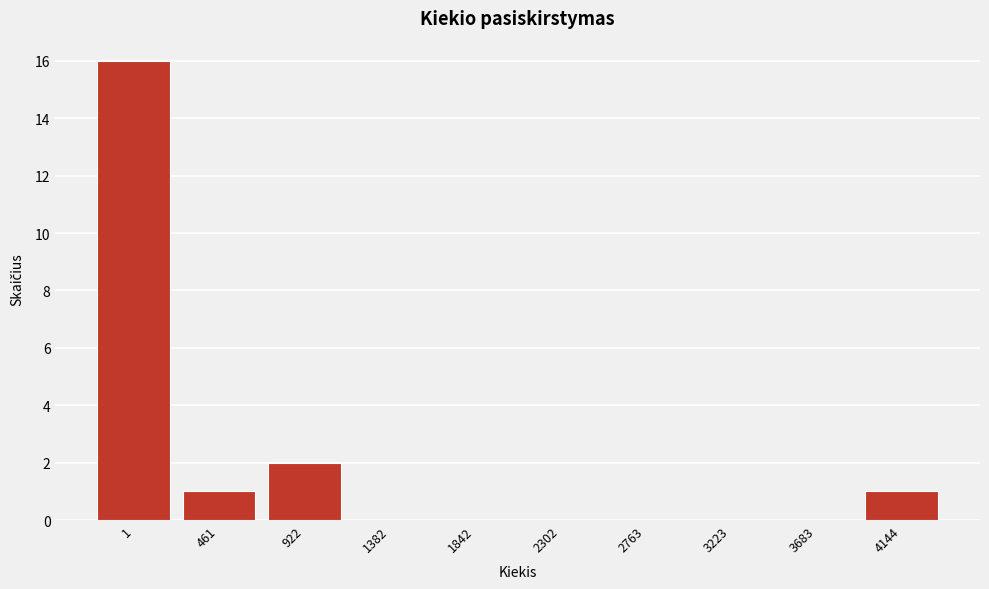

Reading left to right, what are all the values shown in this chart?

1=16	461=1	922=2	1382=0	1842=0	2302=0	2763=0	3223=0	3683=0	4144=1